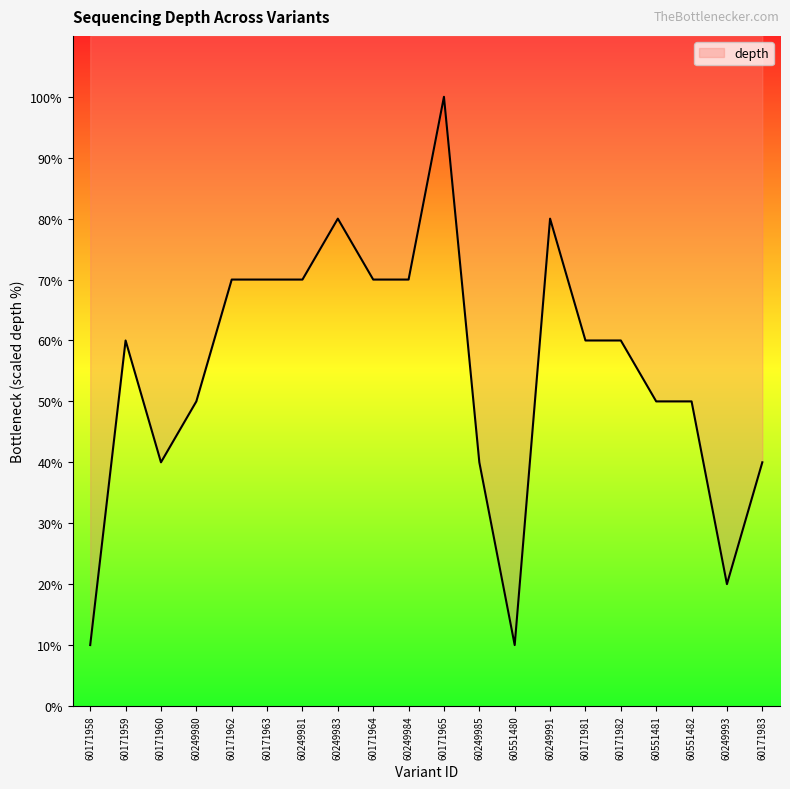

Read the value at 60551481, to the nearest 10.

50